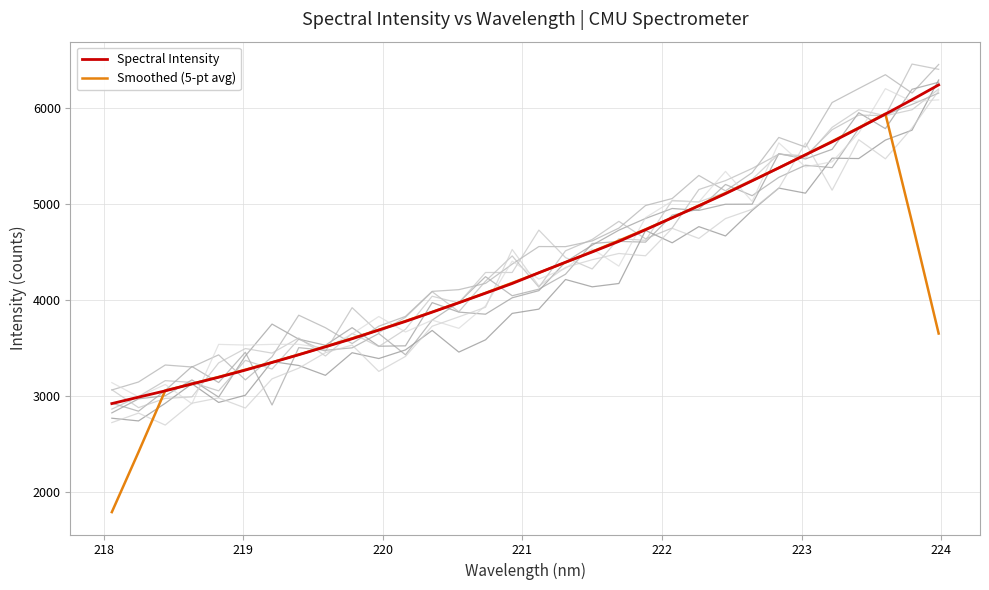

What is the maximum value for Spectral Intensity?

6241.8